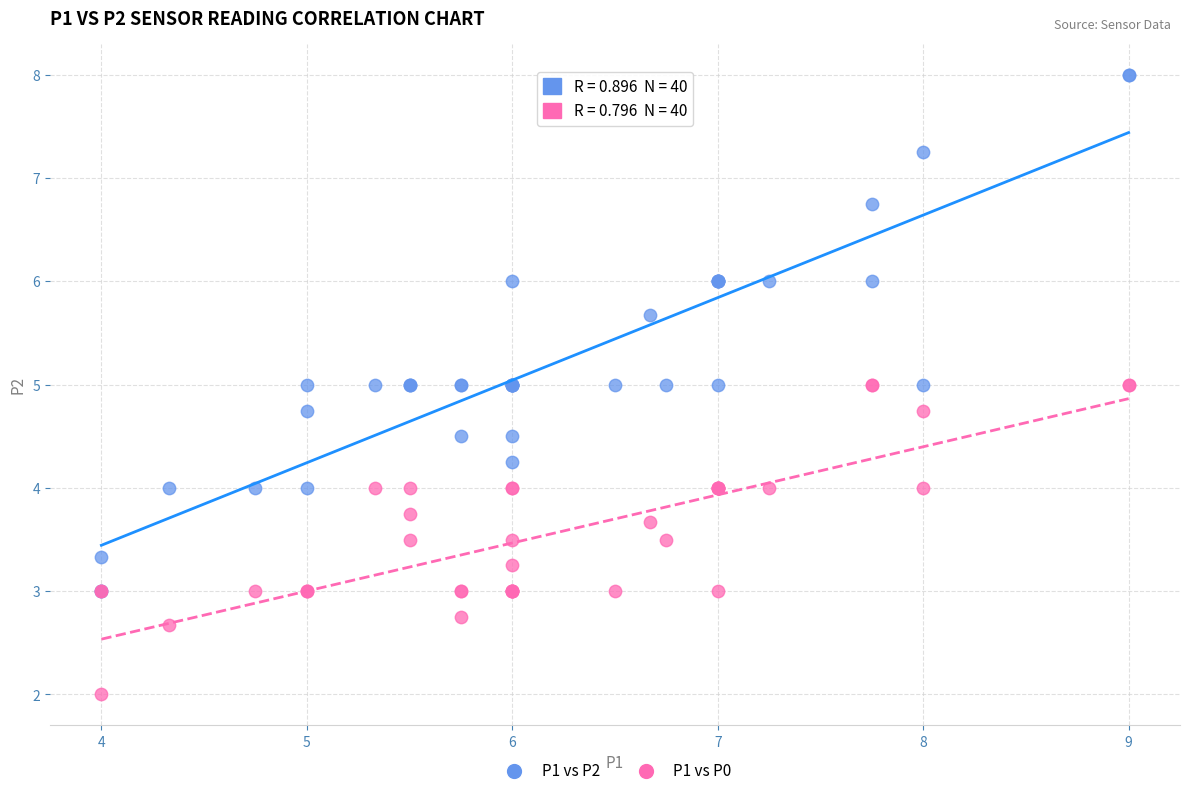

Which series reaches the maximum Y coordinate?

P1 vs P2